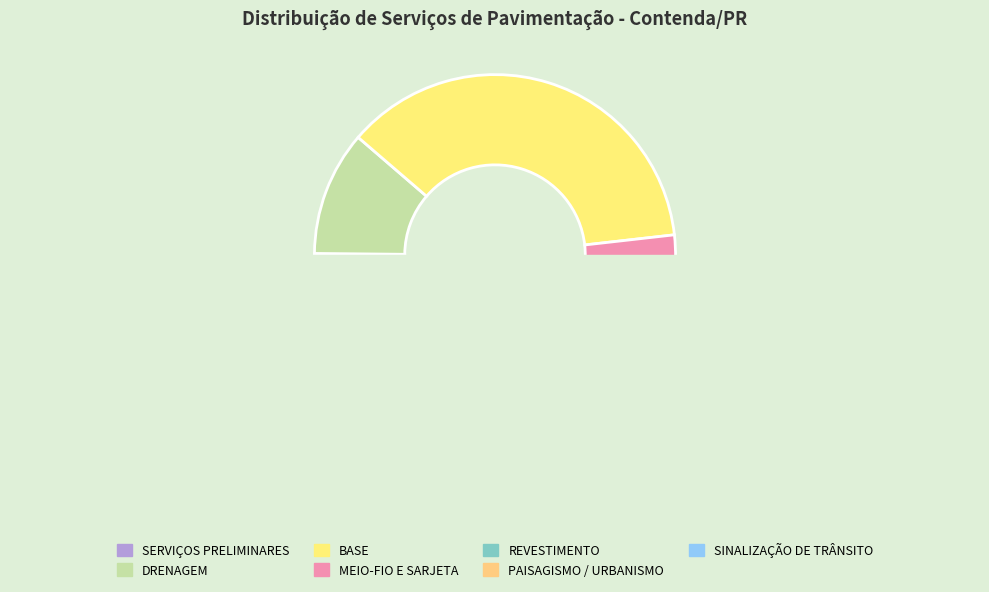

True or false: SERVIÇOS PRELIMINARES accounts for 8% of the total.

False